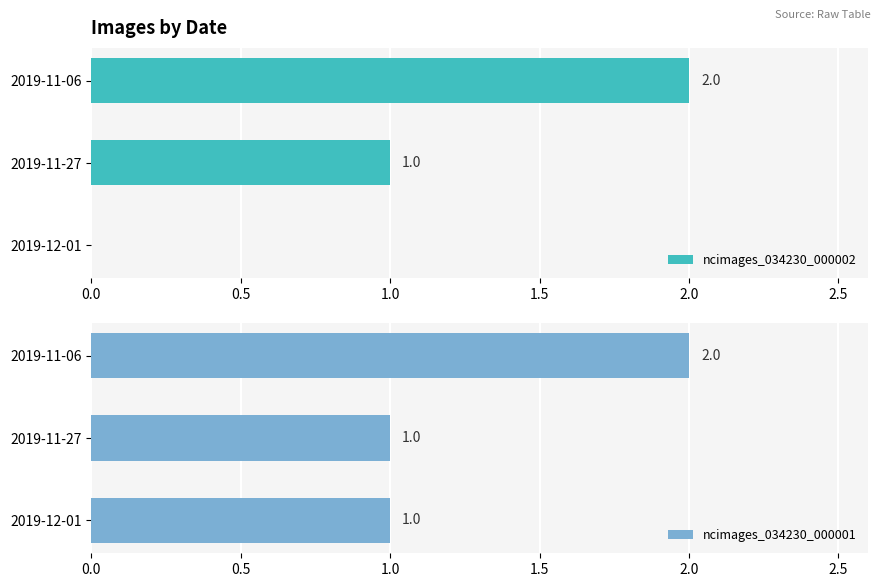

What is the difference between the maximum and second lowest values in the ncimages_034230_000001 series?

1